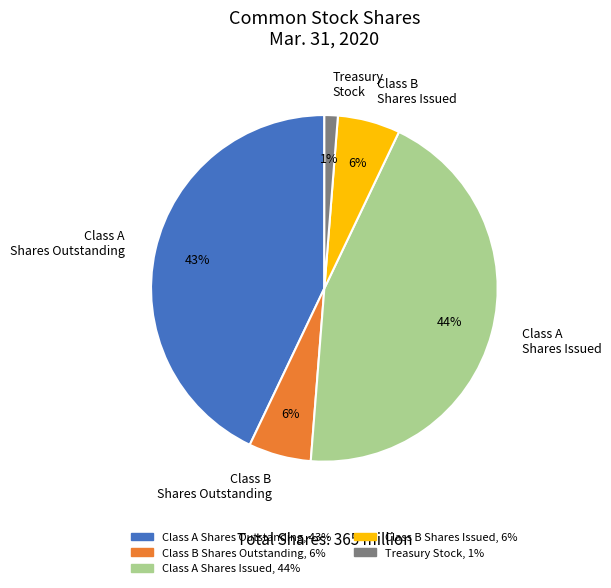

Does Class A Shares Outstanding represent more than half of the total?

No